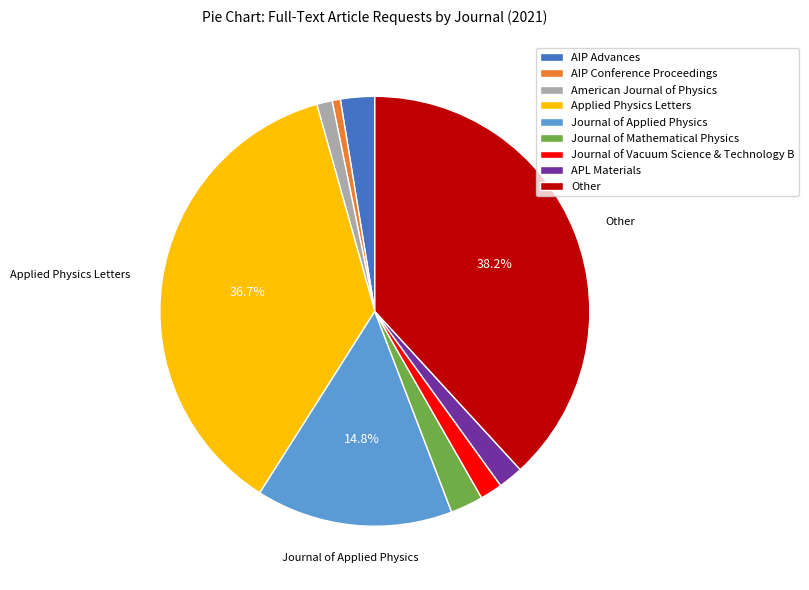

What percentage is the Journal of Applied Physics slice, to the nearest percent?

15%